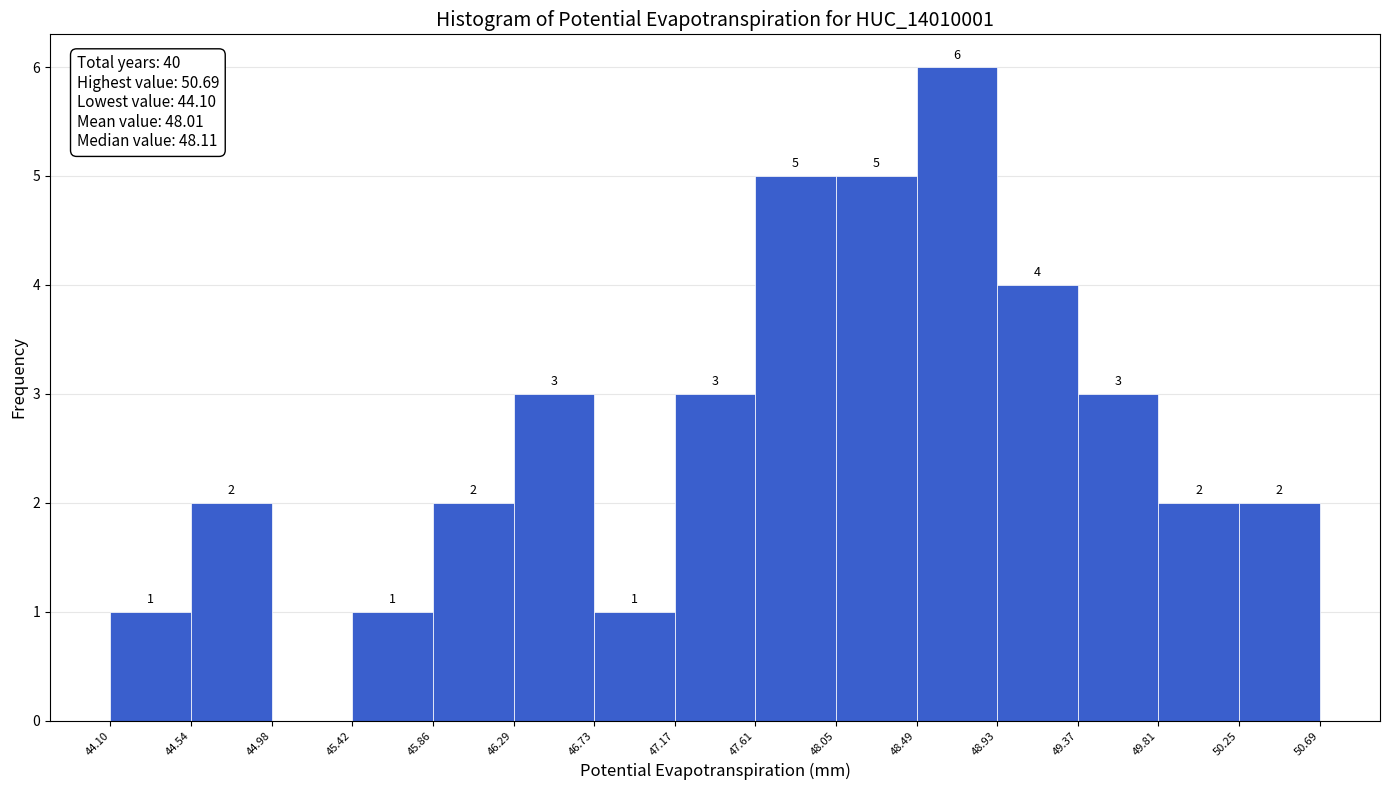

Over which range of the x-axis is the bar tallest?

48.49 to 48.93